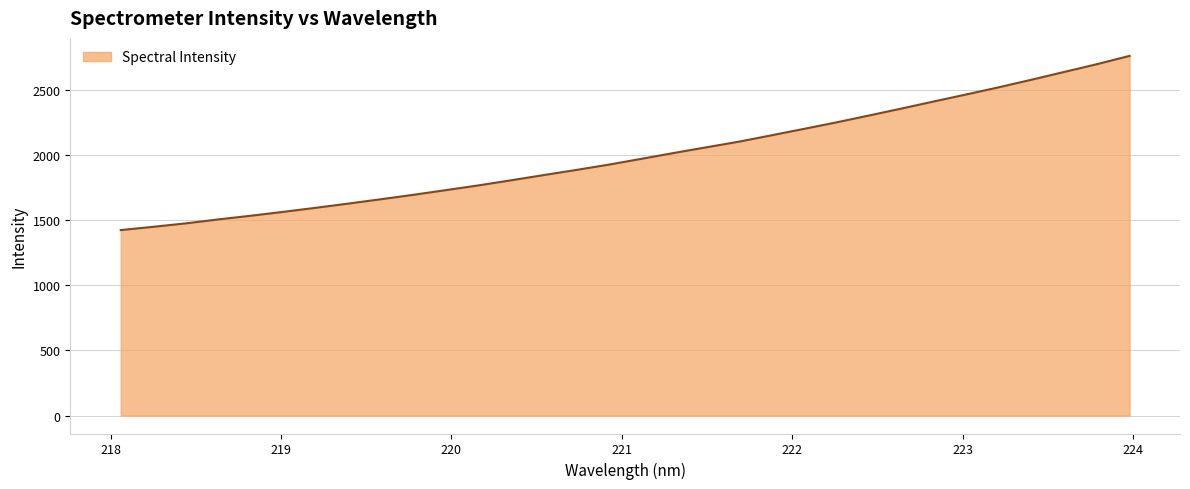

What is the difference between the maximum and minimum values?

1336.3